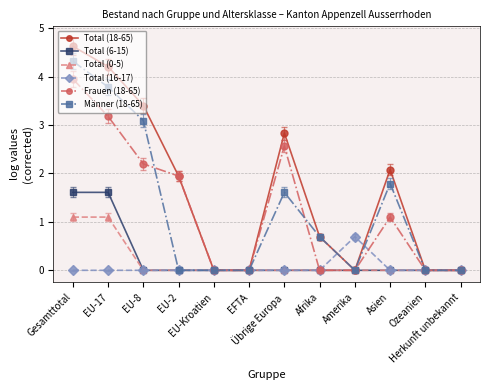

At which category is the sum across all series the highest?

Gesamttotal